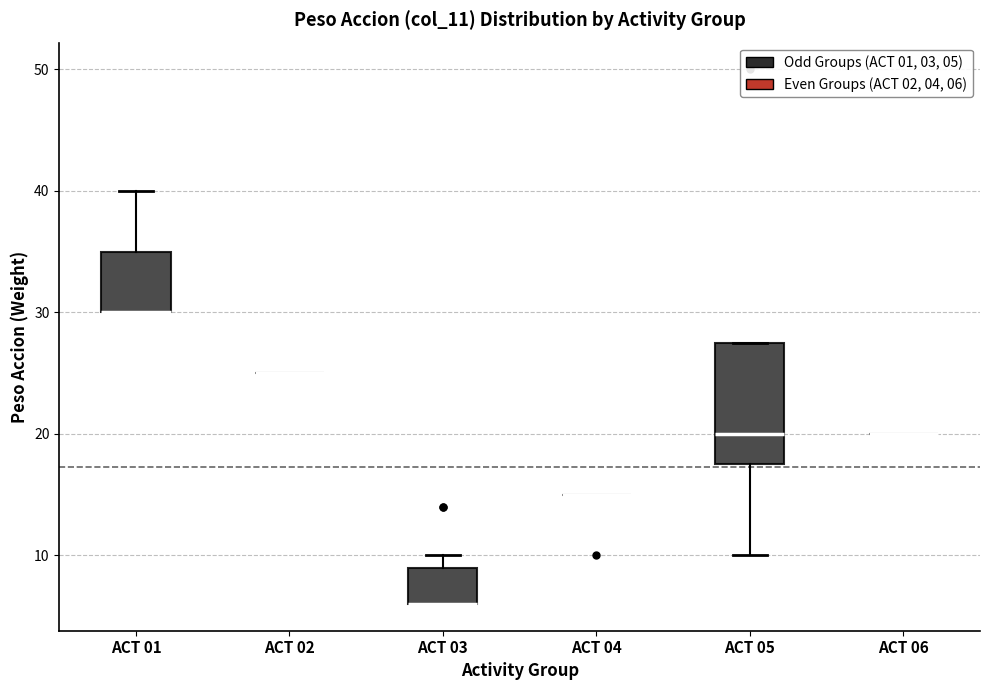

Reading left to right, transcribe this box plot: for each box, give where its median line is, the range the box spans, and where its two whiskers end, as read against the y-axis. The values are not printed on the chart, so give them approximately, as read against the axis.

ACT 01: median 30 (drawn on the box's lower edge), box 30 to 35, whiskers 30 to 40
ACT 02: box collapsed to a line at 25, whiskers 25 to 25
ACT 03: median 6 (drawn on the box's lower edge), box 6 to 9, whiskers 6 to 10
ACT 04: box collapsed to a line at 15, whiskers 15 to 15
ACT 05: median 20, box 18 to 28, whiskers 10 to 28
ACT 06: box collapsed to a line at 20, whiskers 20 to 20